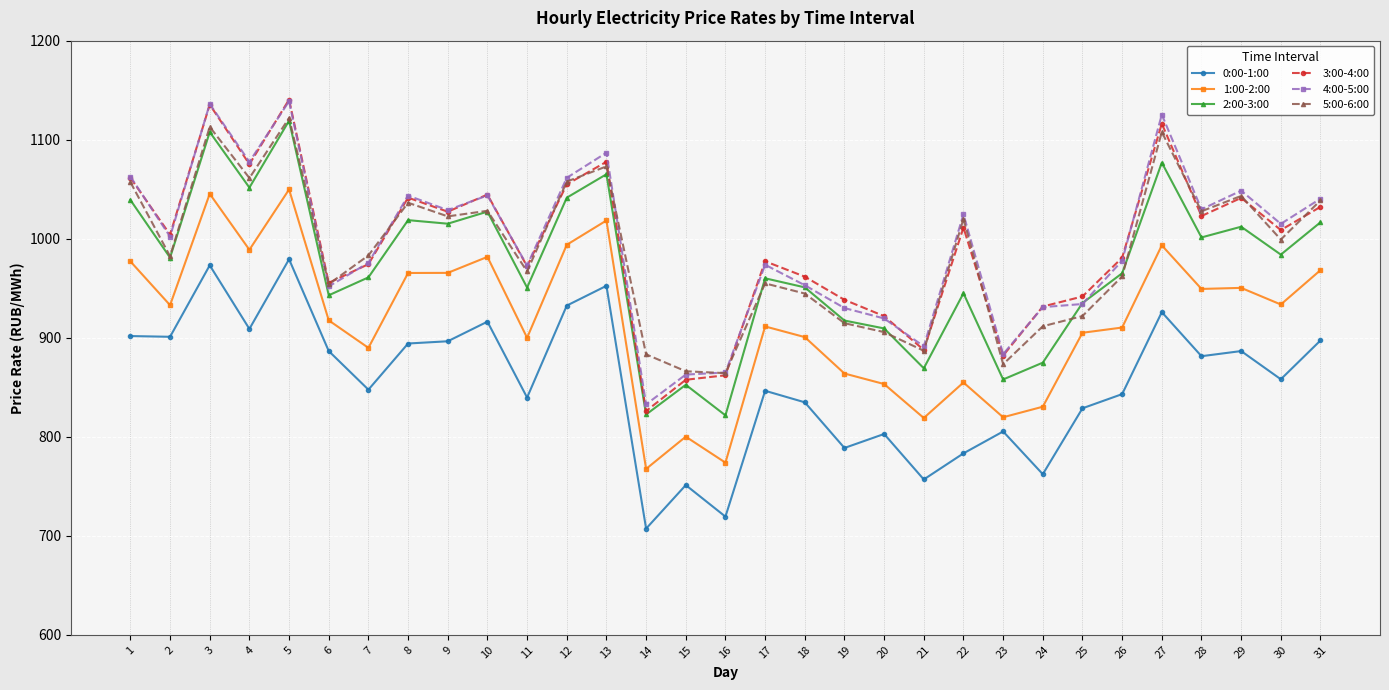

Where is the first local maximum for 1:00-2:00?

3